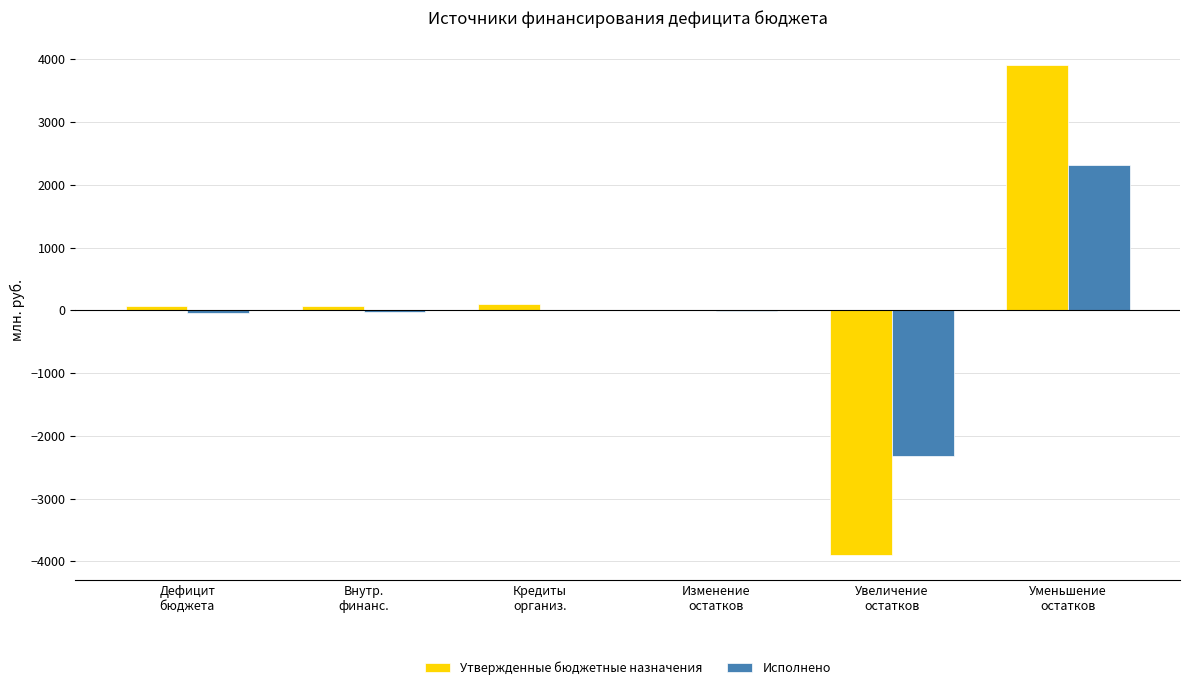

What is the total value across all series at Увеличение
остатков?

-6228.0